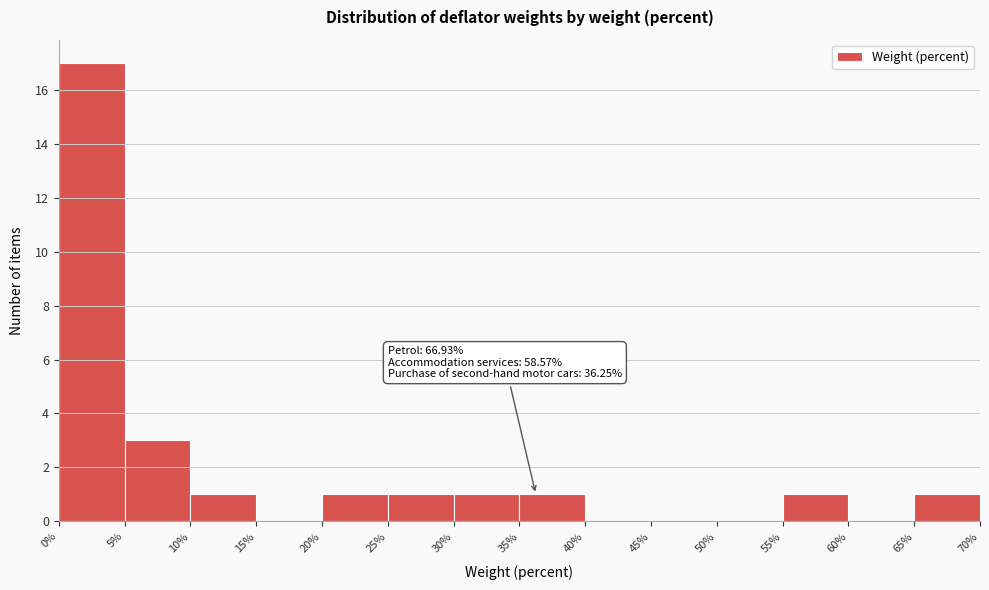

Which range on the x-axis has the tallest bar?

0% to 5%